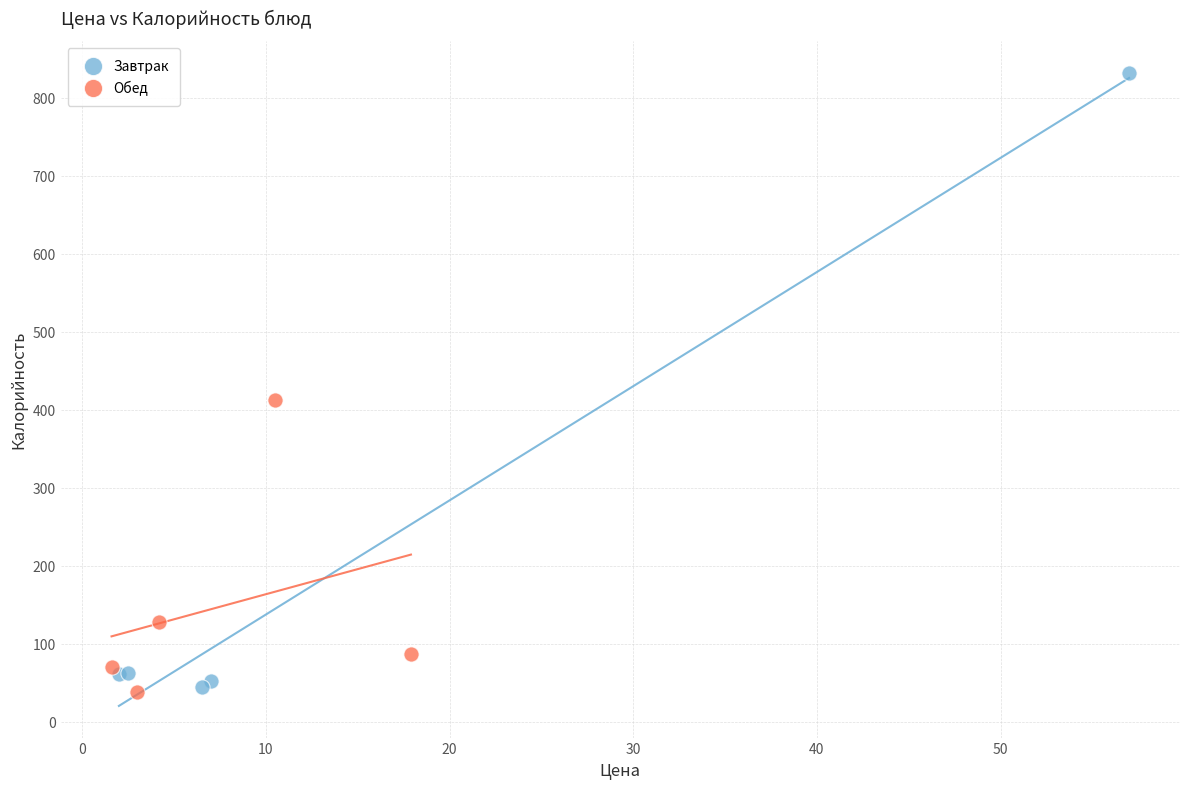

Which series contains the highest Y value?

Завтрак